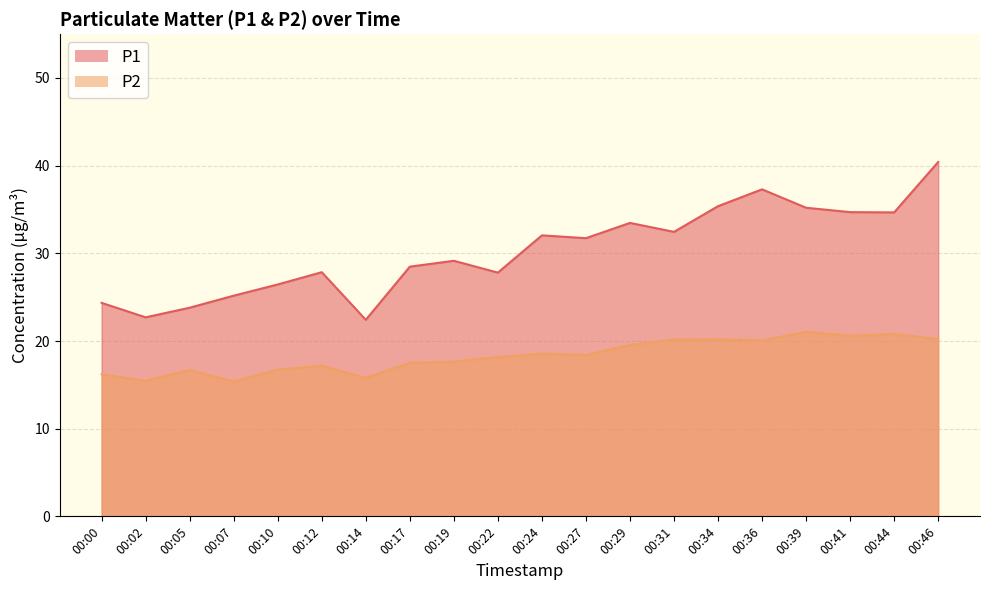

At 00:44, list the series in order from smallest to largest.

P2, P1